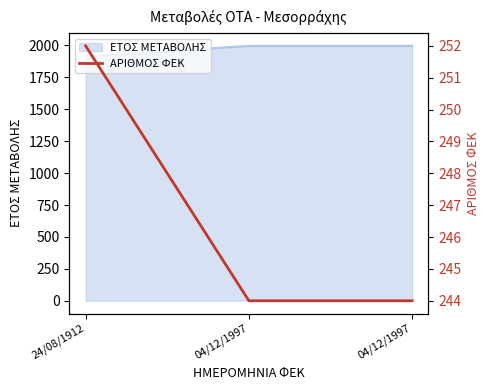

Does the chart have visible grid lines?

No